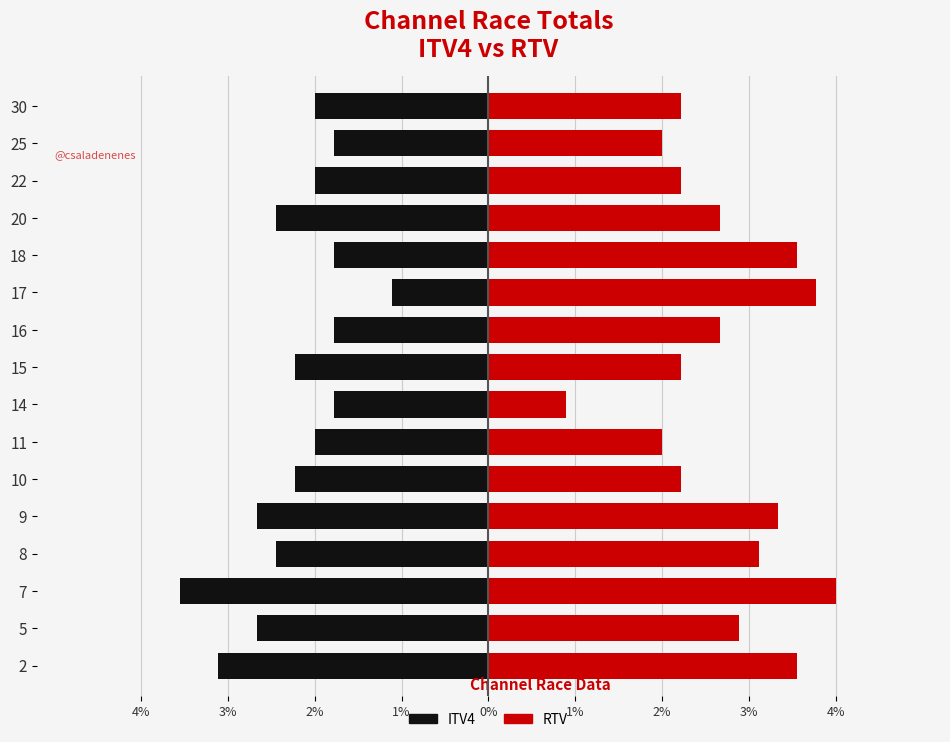

Which series has the widest spread of values?

RTV